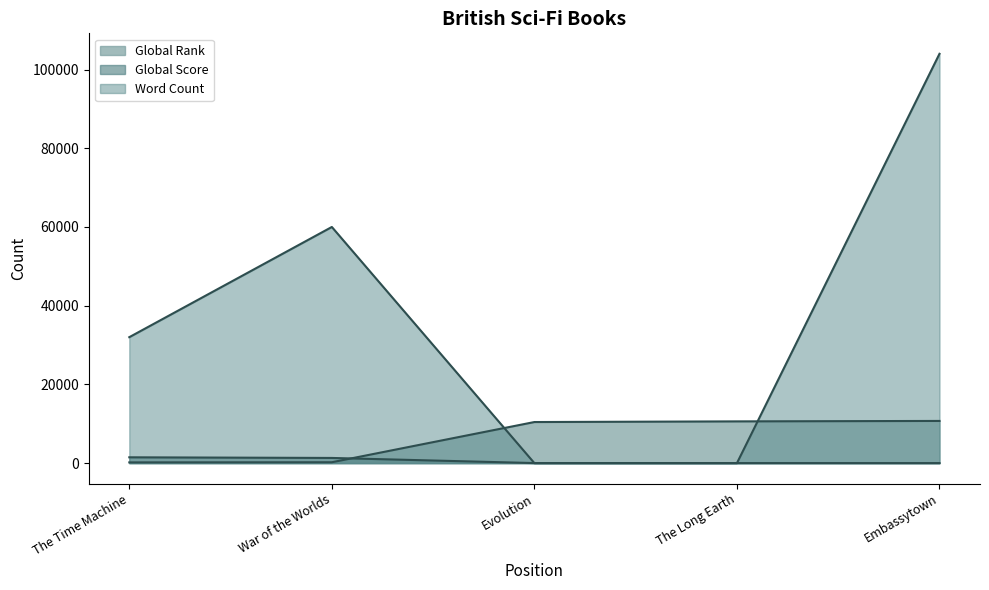

The Global Rank series shows 297 at The Time Machine. True or false?

False